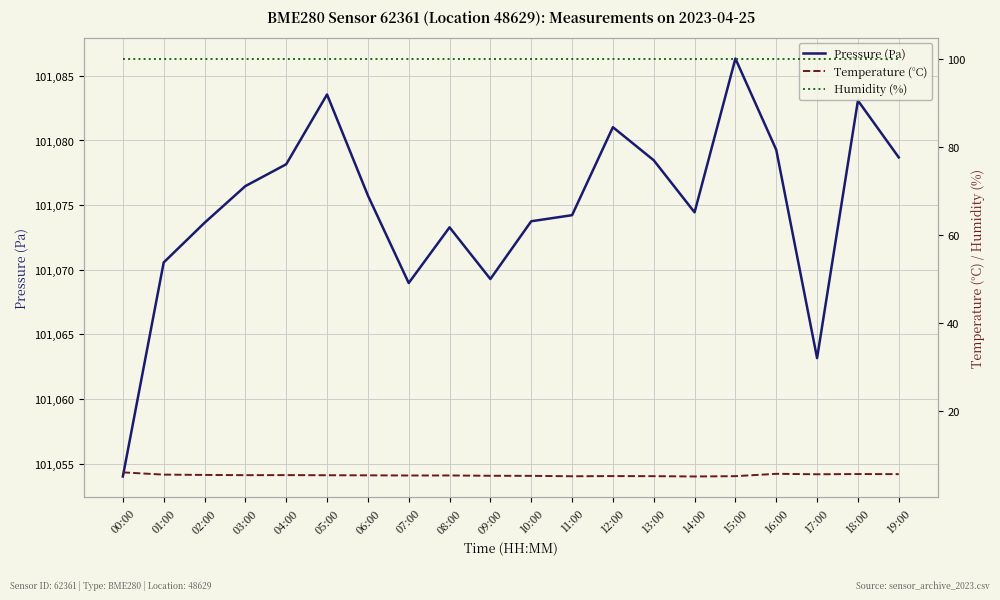

At 17:00, list the series in order from largest to smallest.

Pressure (Pa), Humidity (%), Temperature (°C)